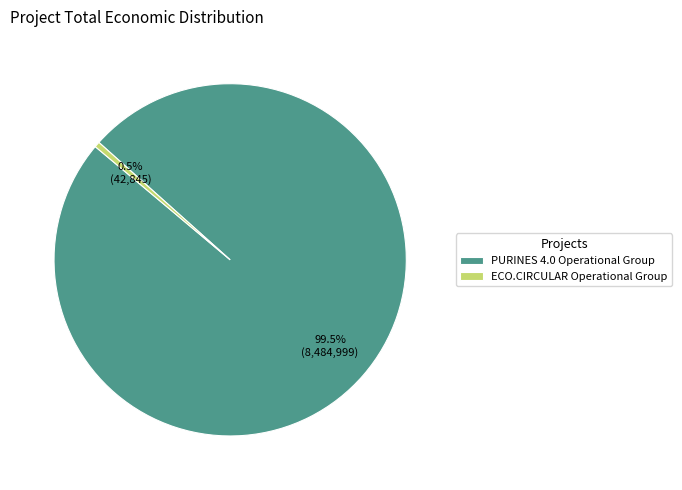

How many slices are in this pie chart?

2